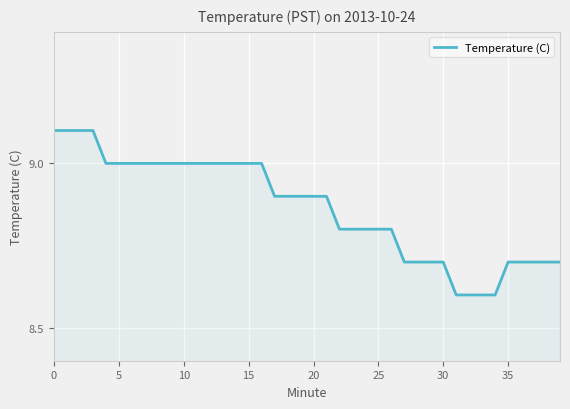

What is the greatest value displayed?

9.1